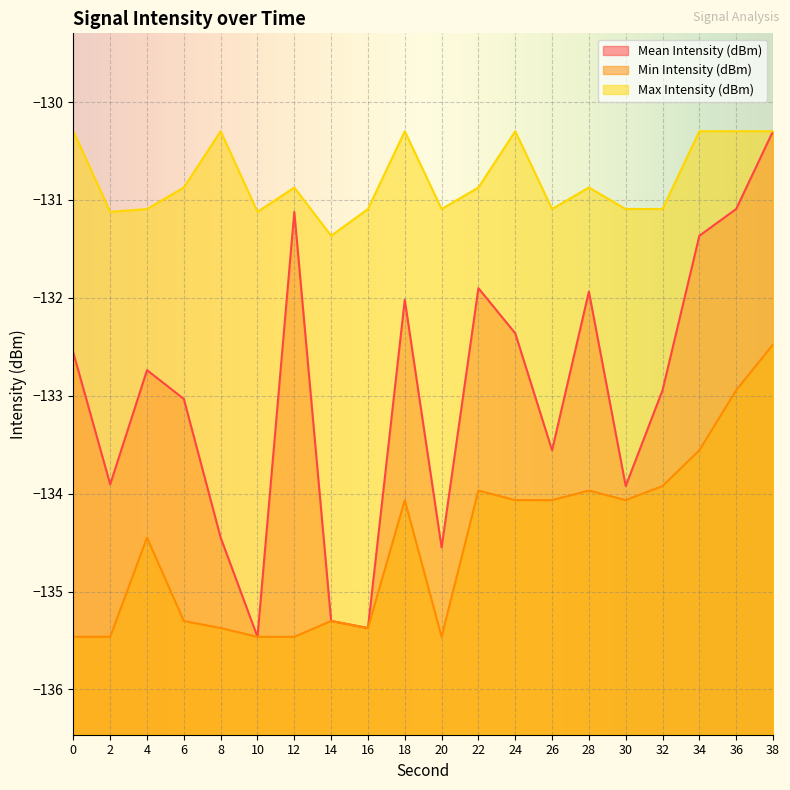

True or false: Mean Intensity (dBm) has a value of -133.9 at 30.

True